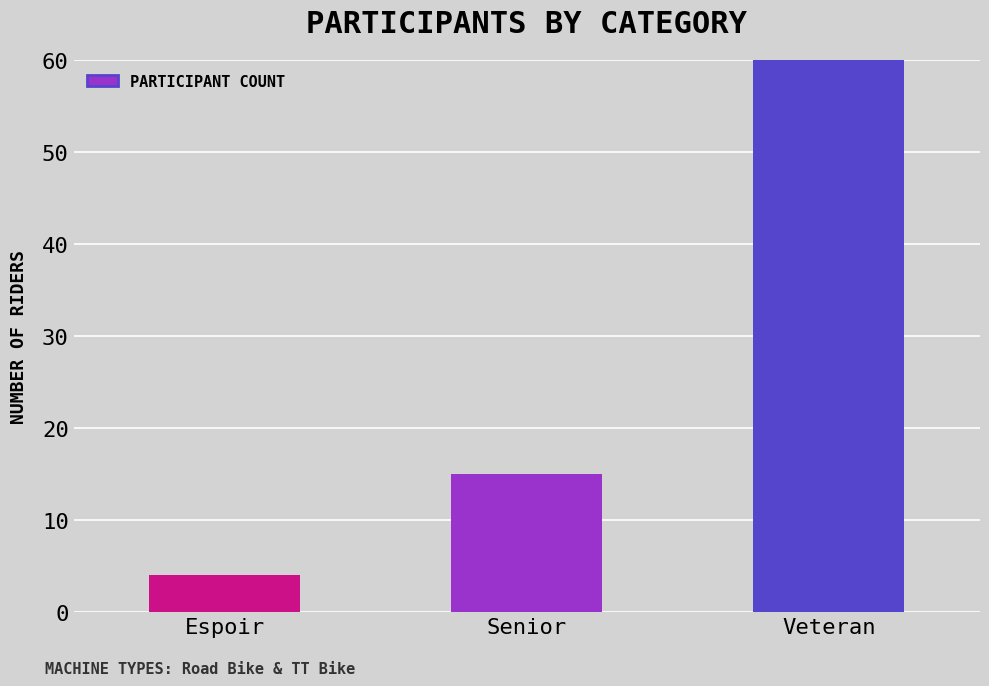

Count the values in the range 4 to 62.

3